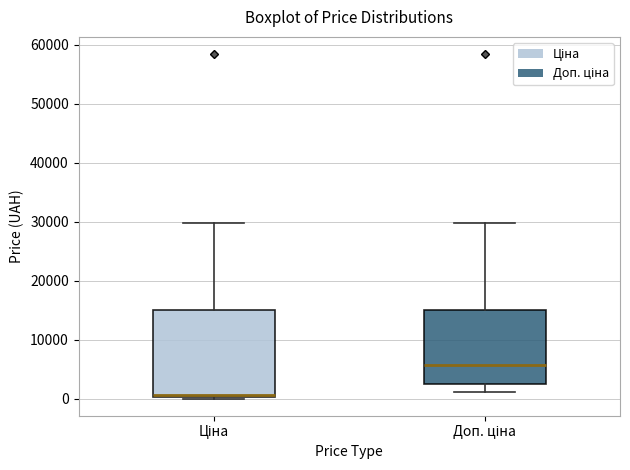

Reading left to right, read every box against the y-axis: the position of its median line, the range the box covers, and the ends of its whiskers. The values are not printed on the chart, so give them approximately, as read against the axis.

Ціна: median 1000, box 0 to 15000, whiskers 0 to 30000
Доп. ціна: median 6000, box 3000 to 15000, whiskers 1000 to 30000